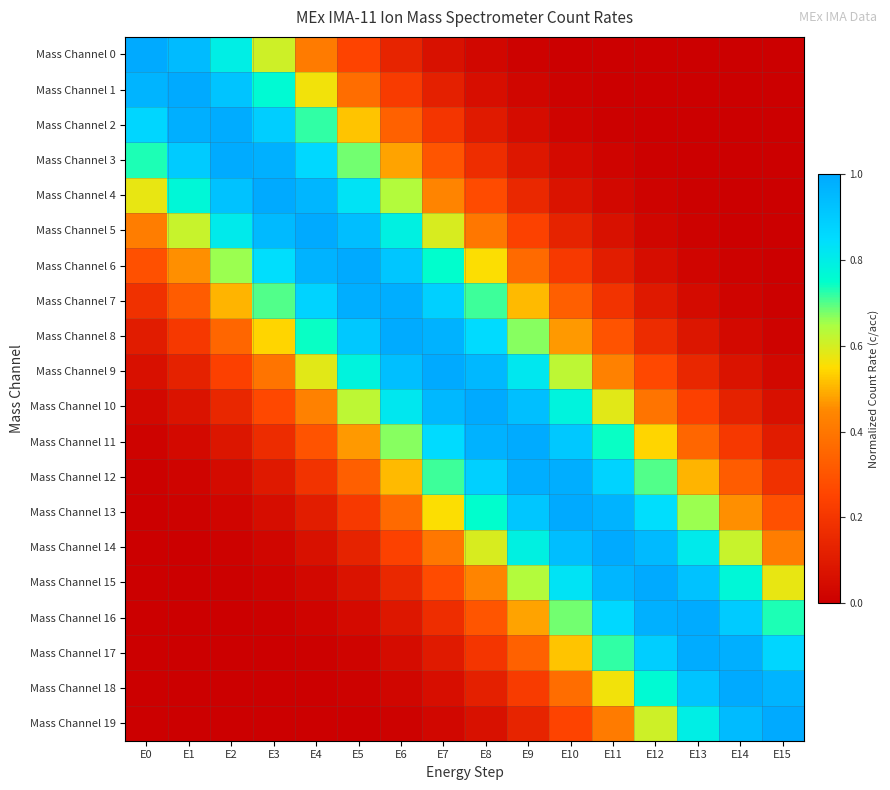

Rank the series at E9 from highest to lowest value.

Mass Channel 11, Mass Channel 12, Mass Channel 10, Mass Channel 13, Mass Channel 9, Mass Channel 14, Mass Channel 8, Mass Channel 15, Mass Channel 7, Mass Channel 16, Mass Channel 6, Mass Channel 17, Mass Channel 5, Mass Channel 18, Mass Channel 4, Mass Channel 19, Mass Channel 3, Mass Channel 2, Mass Channel 1, Mass Channel 0